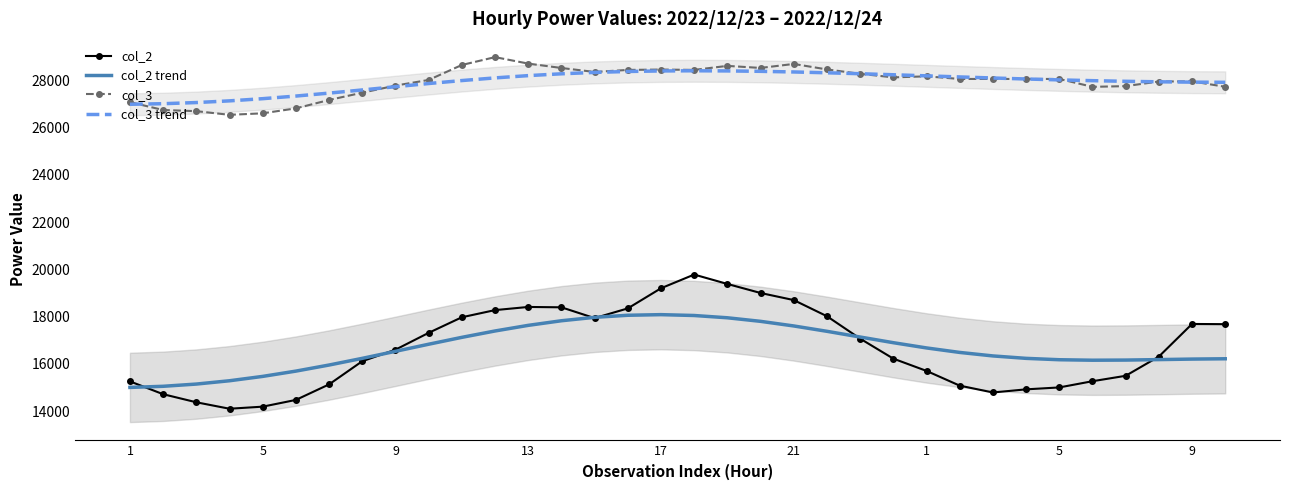

How many interior local valleys does the col_3 series have?

6